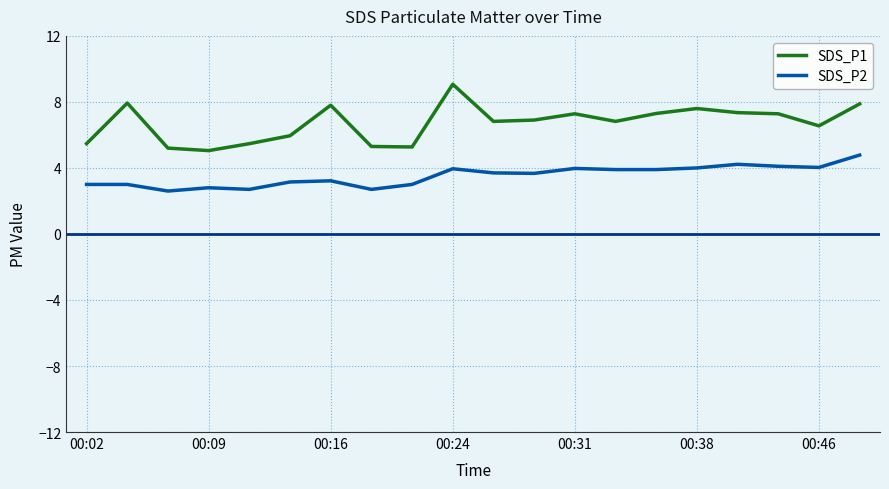

True or false: SDS_P2 and SDS_P1 cross at least once.

False